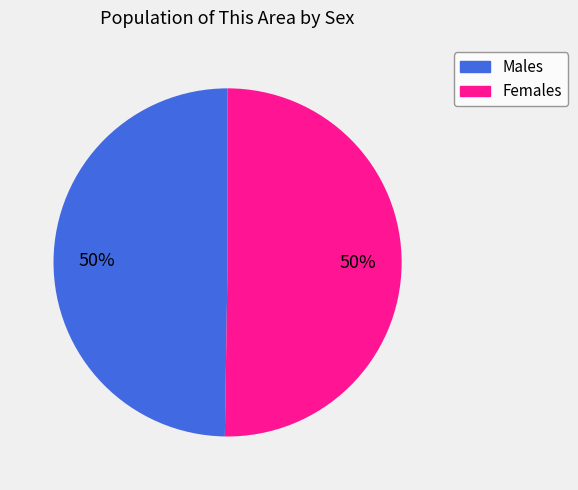

To the nearest percent, what is the average slice percentage?

50%